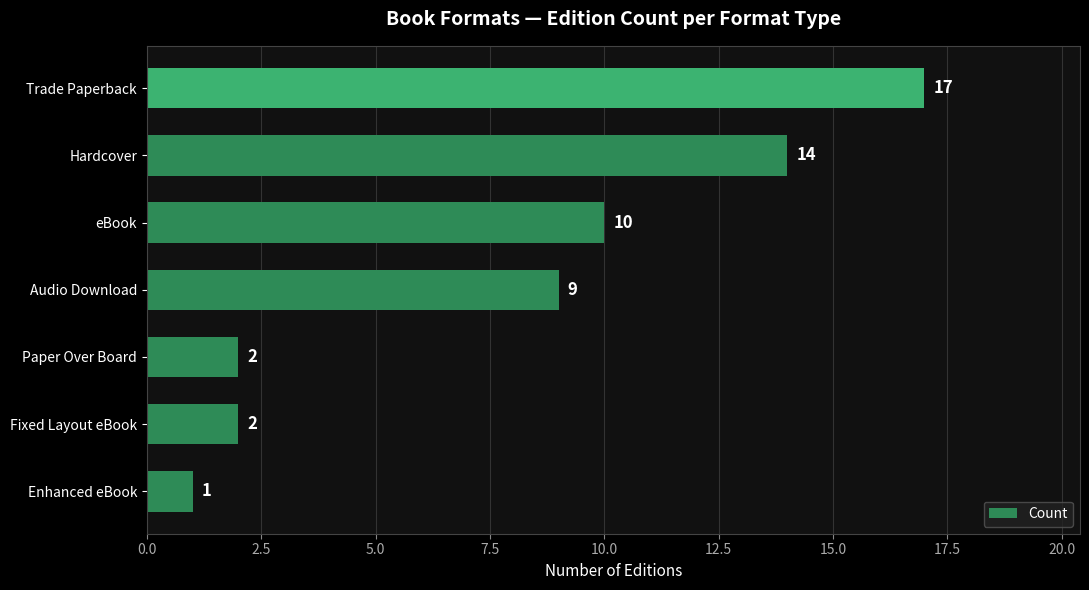

Between eBook and Trade Paperback, which is larger?

Trade Paperback